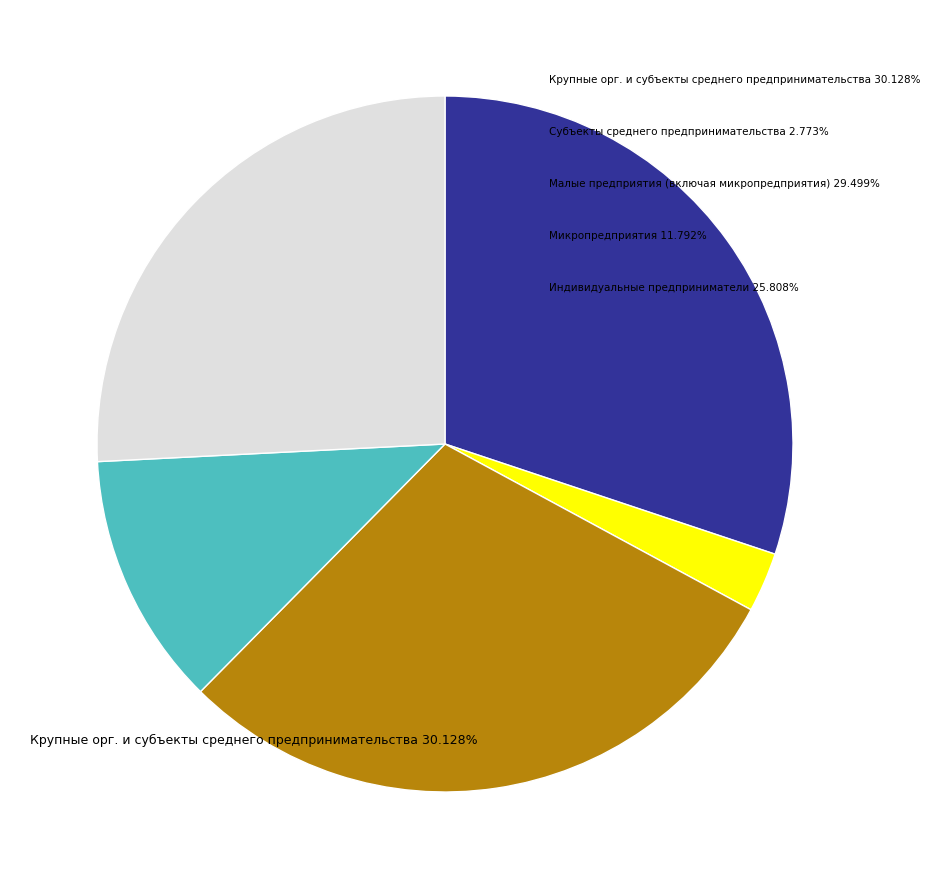

What percentage is NOT represented by Малые предприятия (включая микропредприятия)?

70.5%